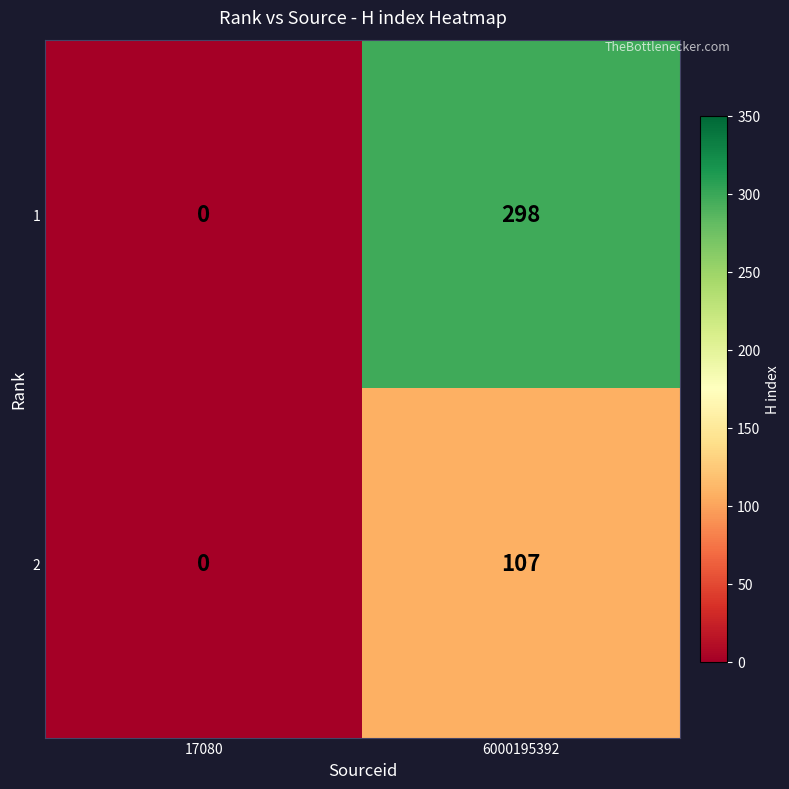

What is the difference between the 1 values at 17080 and 6000195392?

298